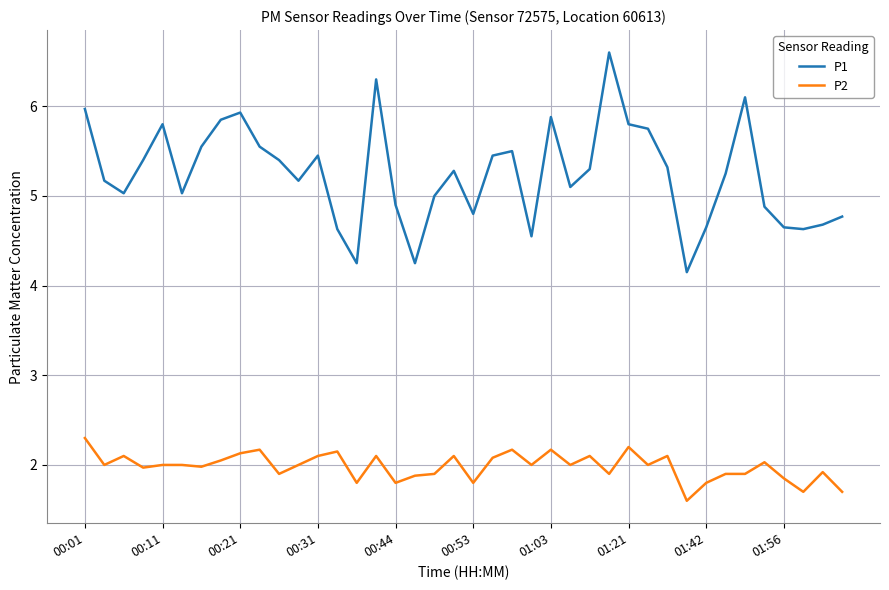

In P1, how many points are lower than both neighbors (excluding endpoints)?

10